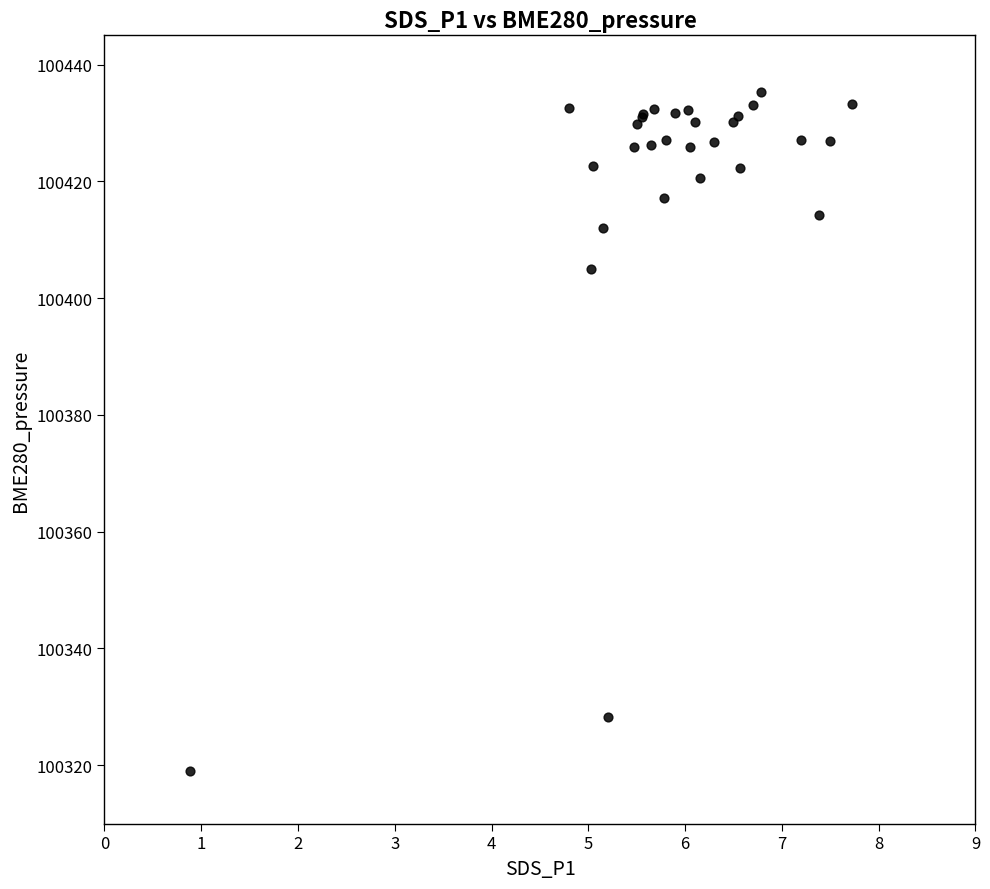

What Y value in the scatter plot is closest to 100377?

100405.0